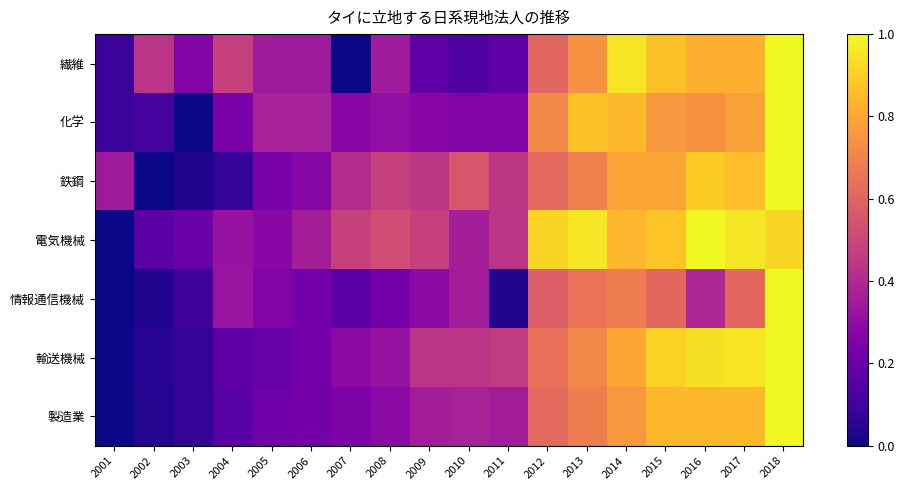

Reading left to right, list all the values displayed in this chart.

繊維: 2001=0.1	2002=0.4	2003=0.3	2004=0.5	2005=0.3	2006=0.3	2007=0.0	2008=0.3	2009=0.2	2010=0.1	2011=0.2	2012=0.6	2013=0.7	2014=1.0	2015=0.9	2016=0.8	2017=0.8	2018=1.0
化学: 2001=0.1	2002=0.1	2003=0.0	2004=0.2	2005=0.4	2006=0.4	2007=0.3	2008=0.3	2009=0.3	2010=0.3	2011=0.3	2012=0.7	2013=0.9	2014=0.8	2015=0.8	2016=0.7	2017=0.8	2018=1.0
鉄鋼: 2001=0.3	2002=0.0	2003=0.0	2004=0.1	2005=0.2	2006=0.3	2007=0.4	2008=0.5	2009=0.4	2010=0.6	2011=0.4	2012=0.6	2013=0.7	2014=0.8	2015=0.8	2016=0.9	2017=0.9	2018=1.0
電気機械: 2001=0.0	2002=0.2	2003=0.2	2004=0.3	2005=0.3	2006=0.4	2007=0.5	2008=0.5	2009=0.5	2010=0.4	2011=0.4	2012=0.9	2013=1.0	2014=0.8	2015=0.9	2016=1.0	2017=1.0	2018=0.9
情報通信機械: 2001=0.0	2002=0.0	2003=0.1	2004=0.3	2005=0.3	2006=0.2	2007=0.2	2008=0.2	2009=0.3	2010=0.4	2011=0.0	2012=0.6	2013=0.6	2014=0.7	2015=0.6	2016=0.4	2017=0.6	2018=1.0
輸送機械: 2001=0.0	2002=0.0	2003=0.1	2004=0.2	2005=0.2	2006=0.2	2007=0.3	2008=0.3	2009=0.4	2010=0.4	2011=0.5	2012=0.6	2013=0.7	2014=0.8	2015=0.9	2016=0.9	2017=1.0	2018=1.0
製造業: 2001=0.0	2002=0.0	2003=0.1	2004=0.2	2005=0.2	2006=0.2	2007=0.3	2008=0.3	2009=0.4	2010=0.4	2011=0.4	2012=0.6	2013=0.7	2014=0.8	2015=0.8	2016=0.8	2017=0.8	2018=1.0